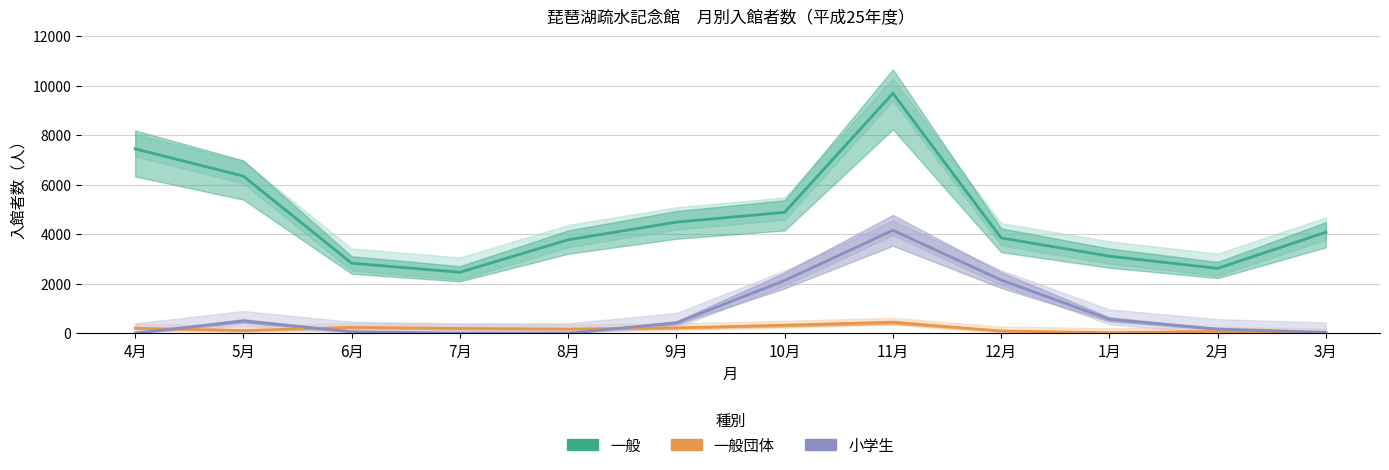

True or false: 一般 and 小学生 cross at least once.

False